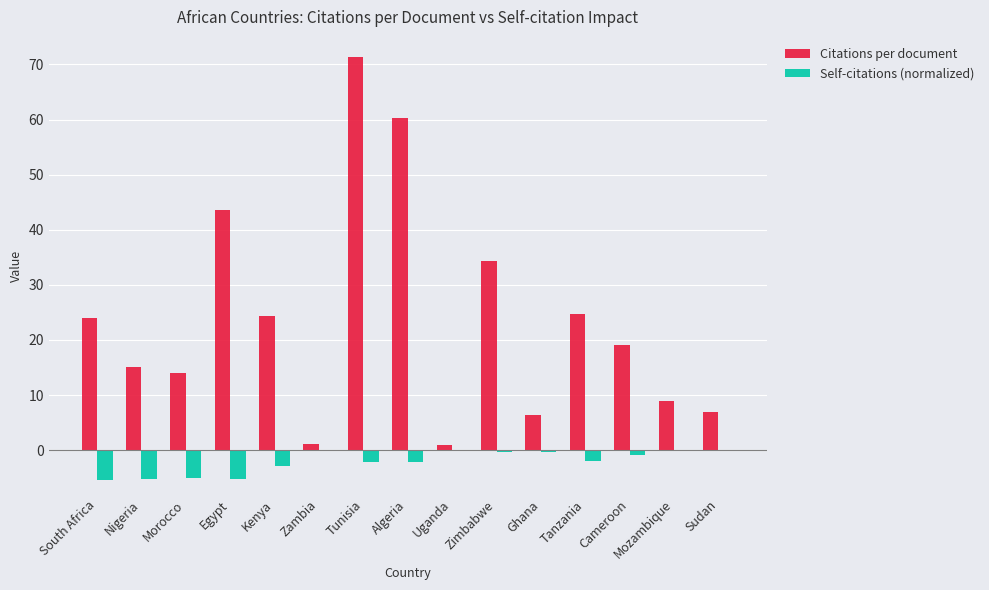

Is it true that Citations per document equals 71.3 at Tunisia?

True